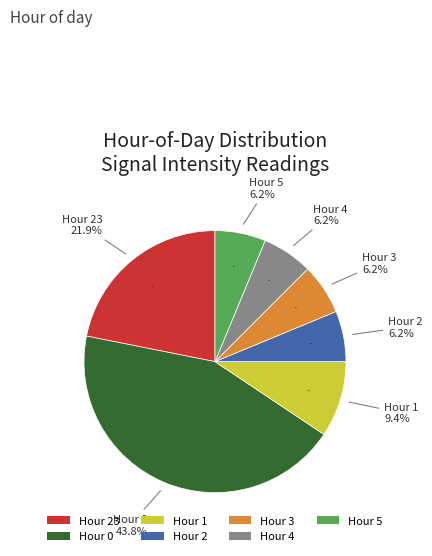

To the nearest percent, what percentage of the pie is 1?

9%